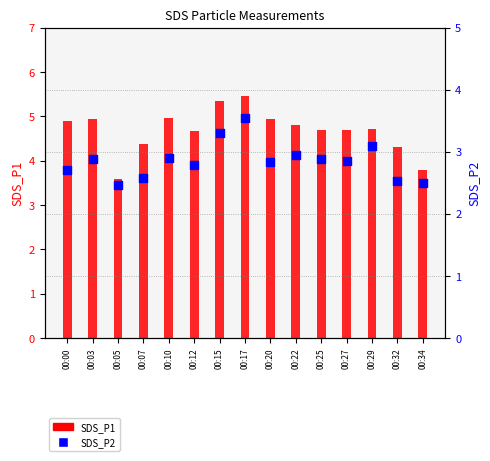

Which series reaches the maximum Y coordinate?

SDS_P1